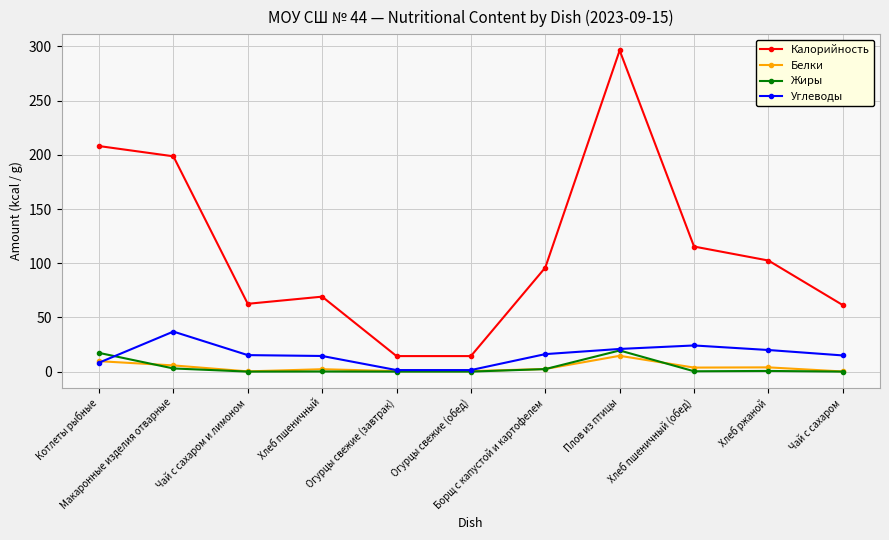

The Углеводы series shows 5.5 at Чай с сахаром и лимоном. True or false?

False